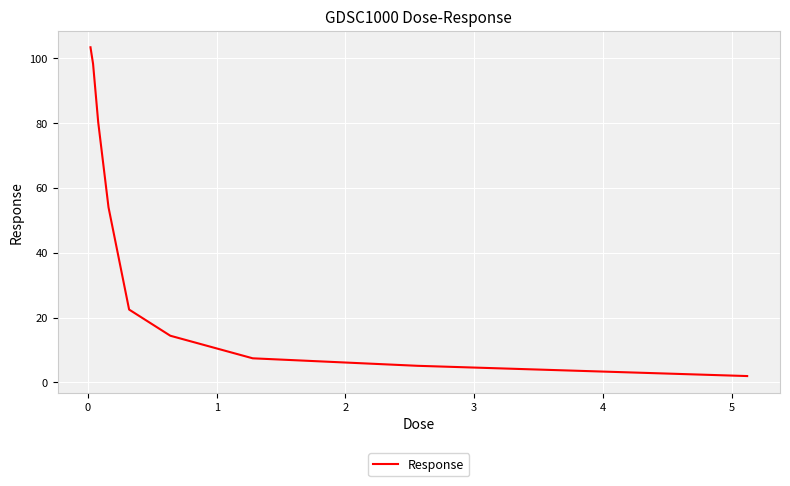

Count the number of values greater than 22.

5